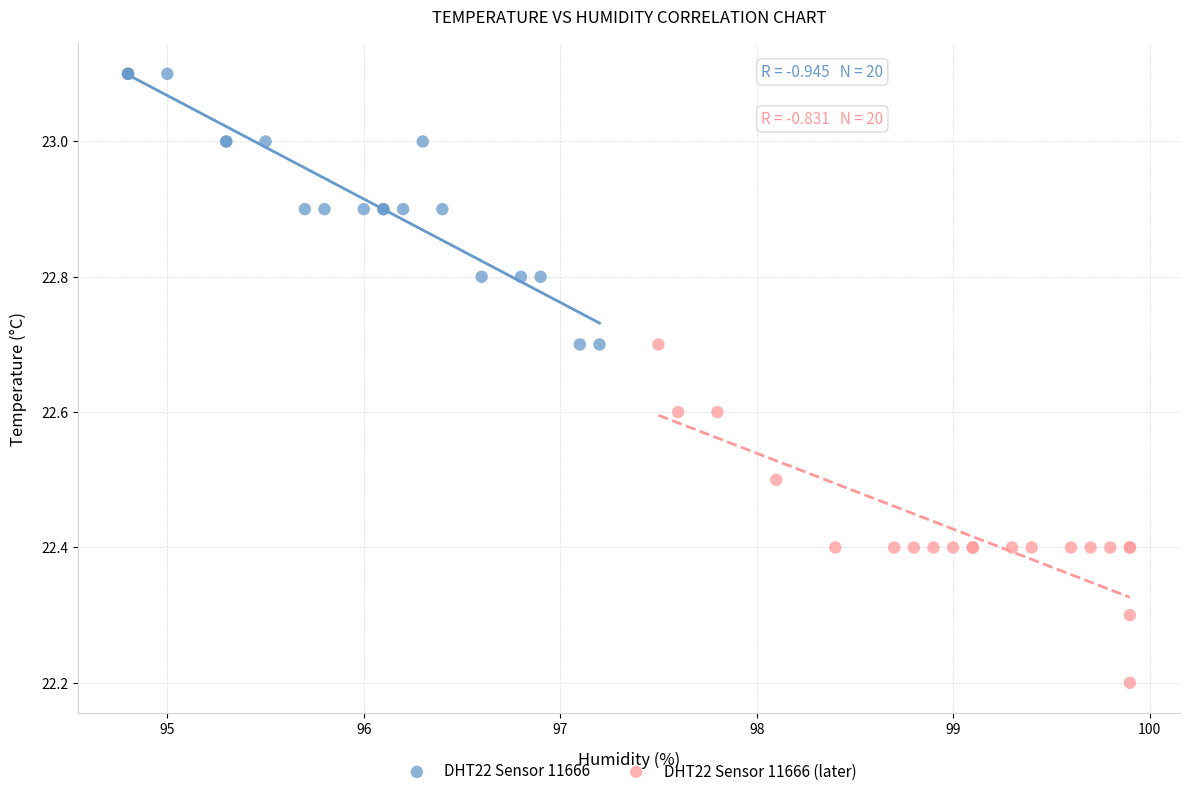

Which series has the widest spread of Y values?

DHT22 Sensor 11666 (later)